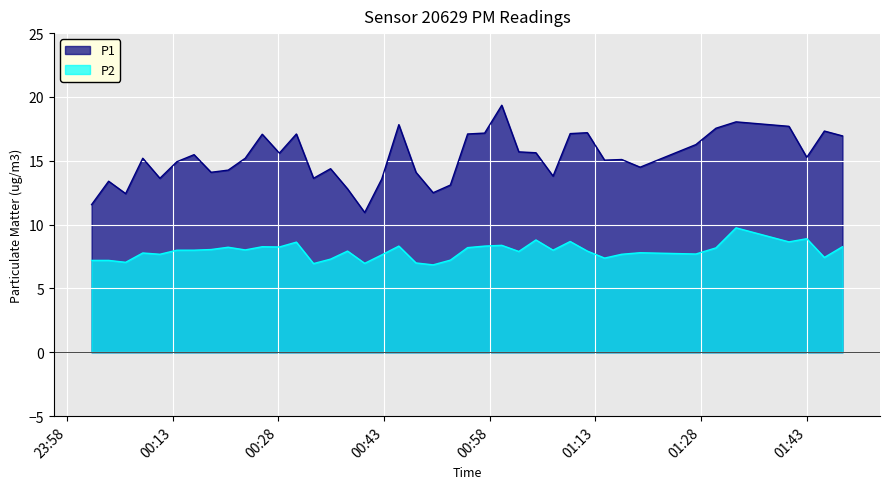

Which series has the largest total across all categories?

P1